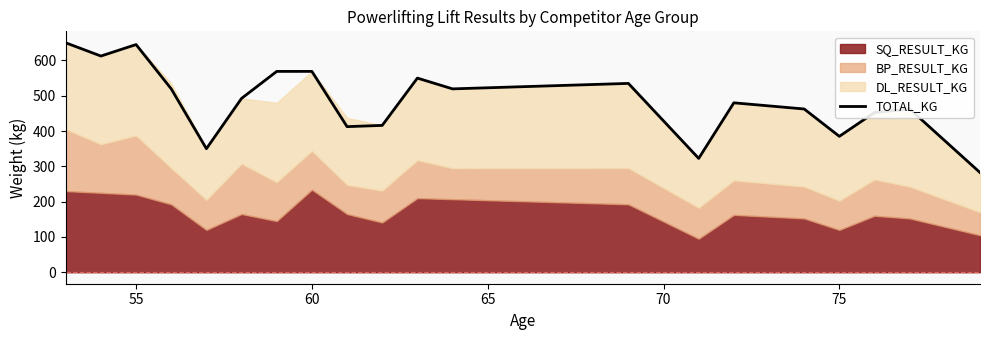

What is the maximum value for TOTAL_KG?

650.0